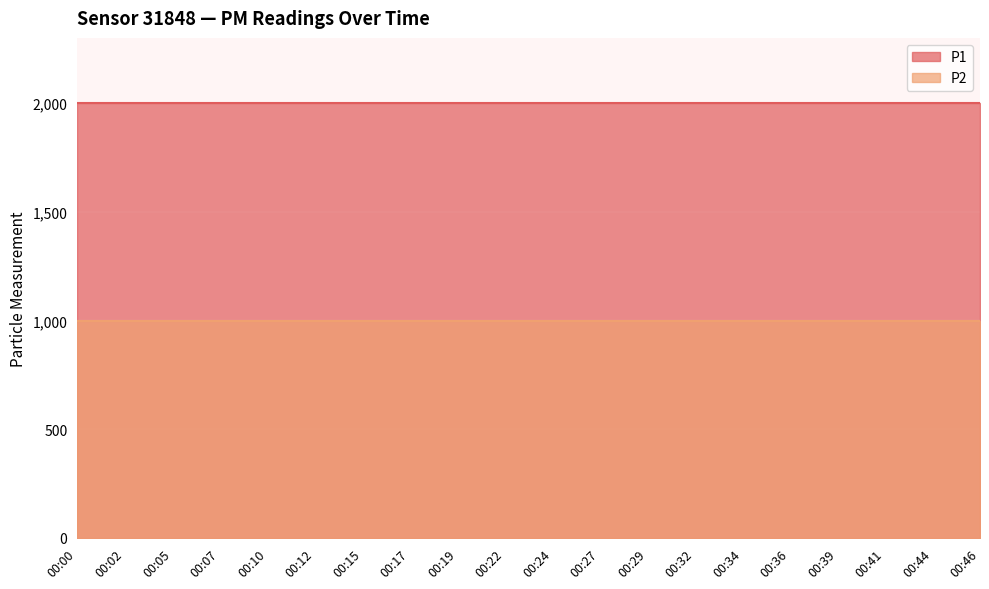

What is the maximum value for P1?

1999.9